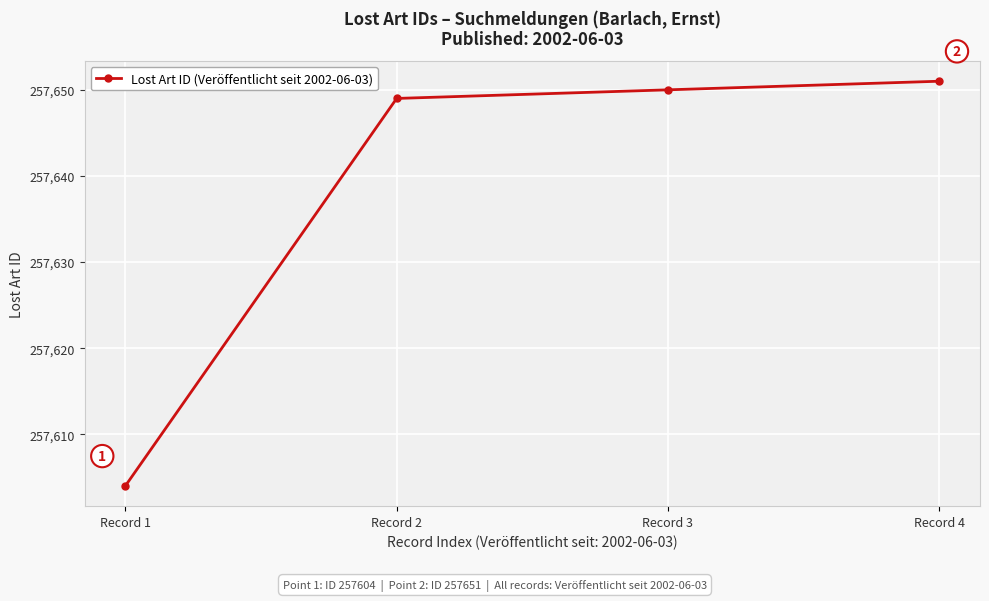

Between Record 4 and Record 3, which is larger?

Record 4